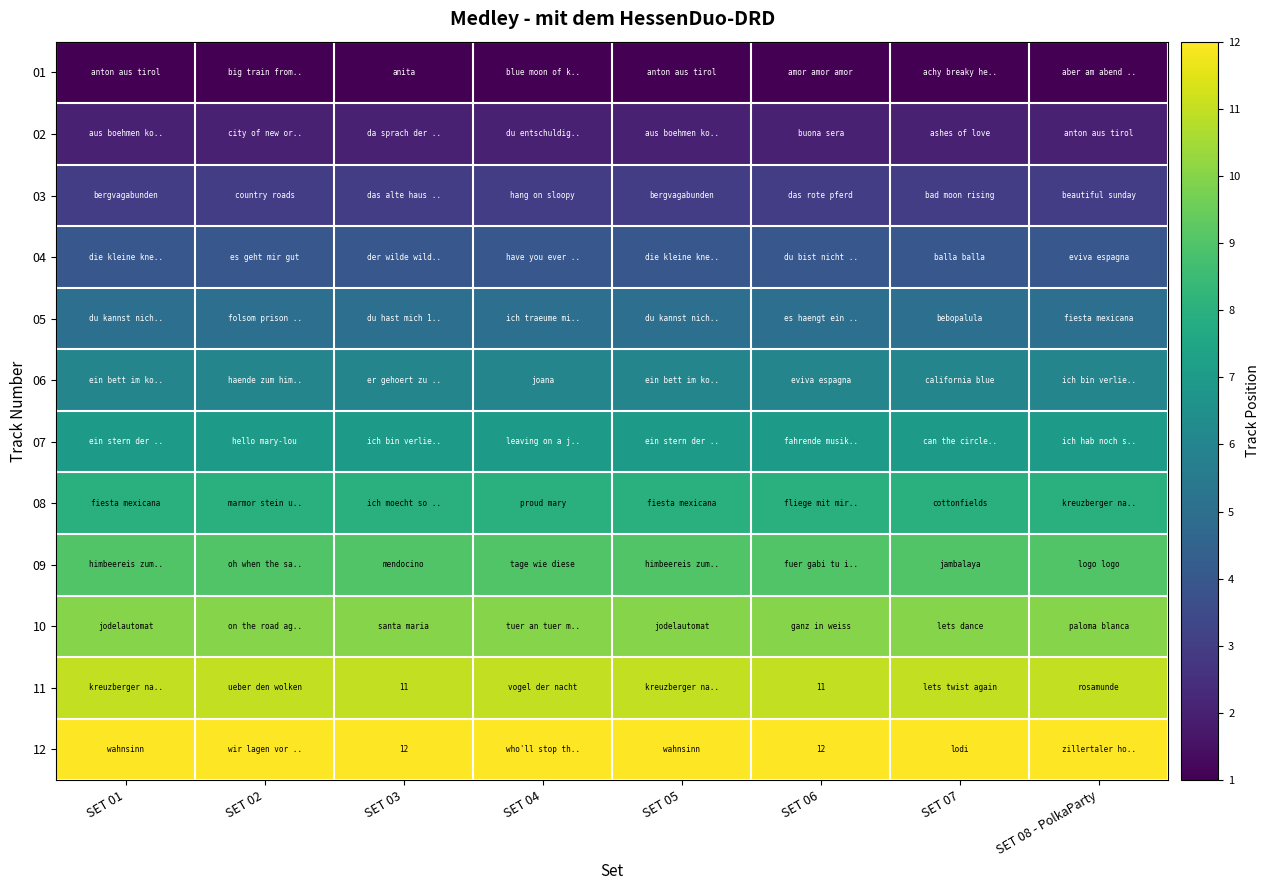

What is the greatest value displayed?

12